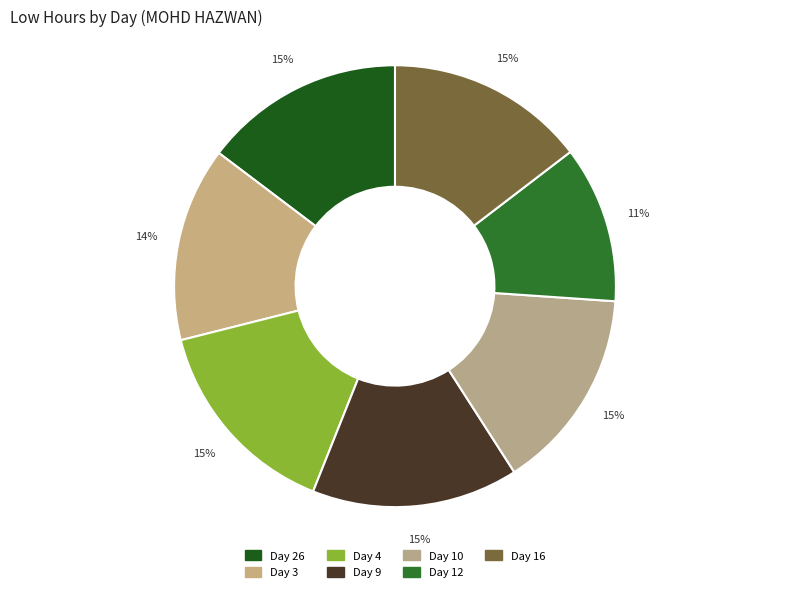

Approximately how many times larger is the value at Day 16 compared to Day 9?

1.0